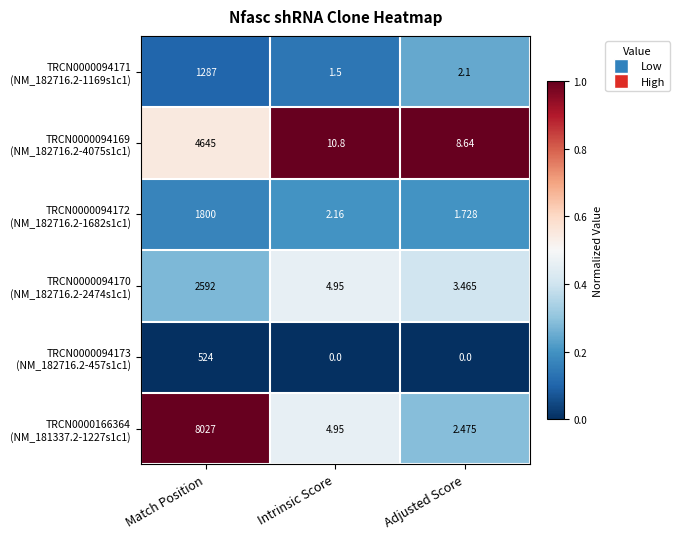

Which category has the highest value across all series?

Match Position